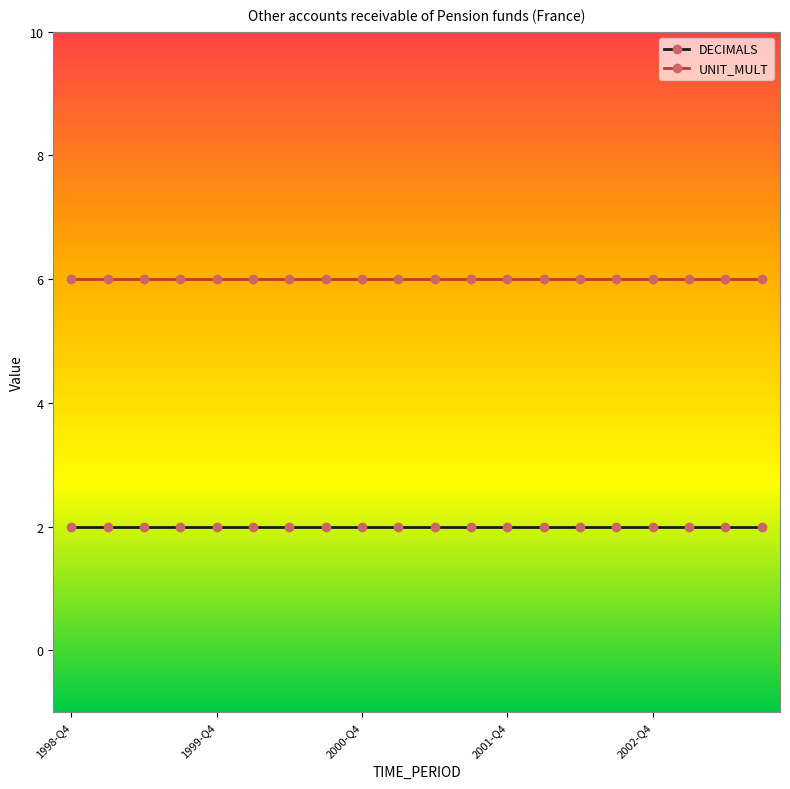

What is the average value of the DECIMALS series?

2